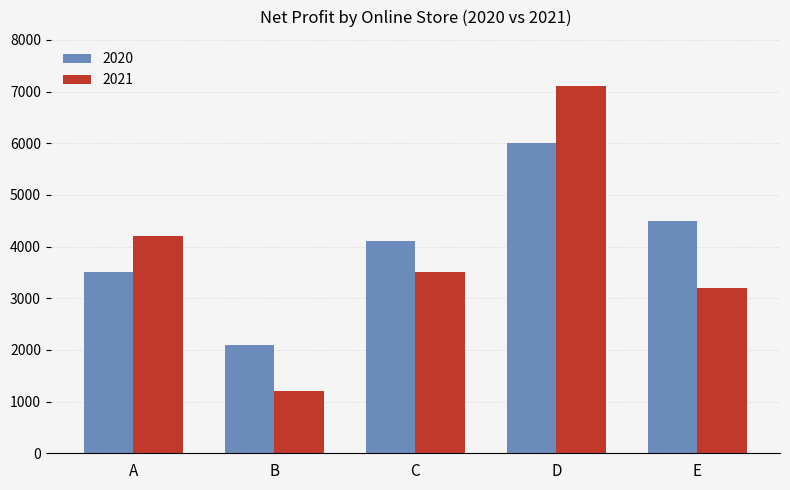

What is the value of the 2021 bar at the 5th from the left?

3200